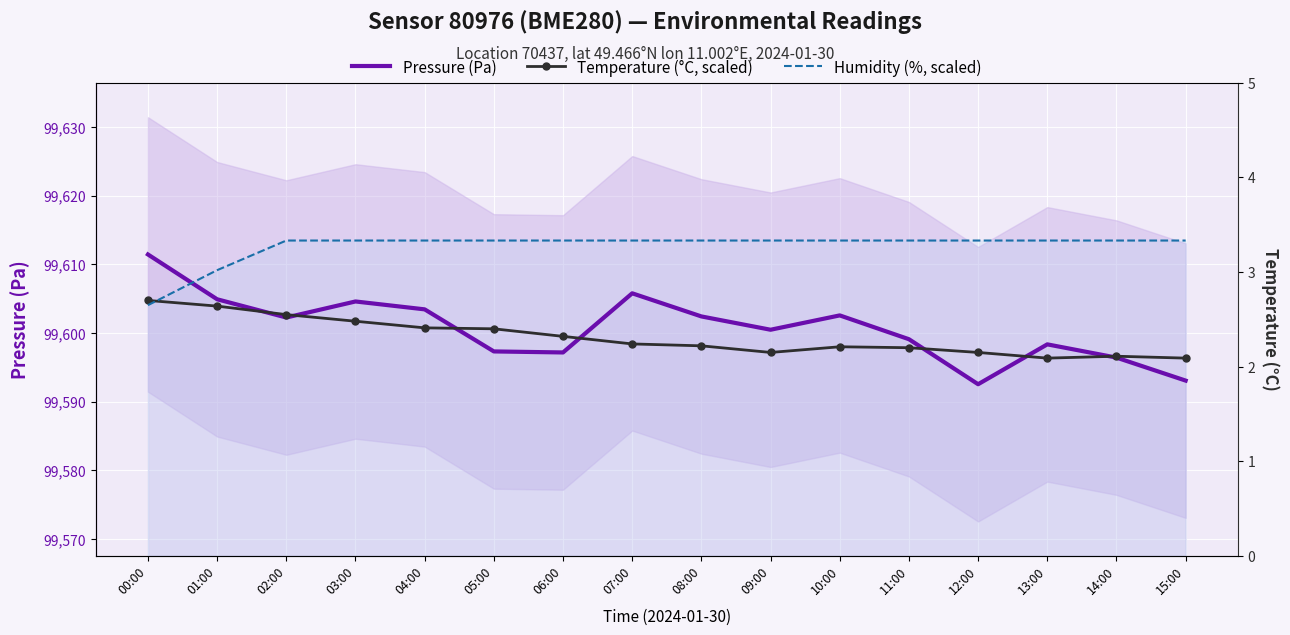

What is the label of the 12th point from the left?

11:00